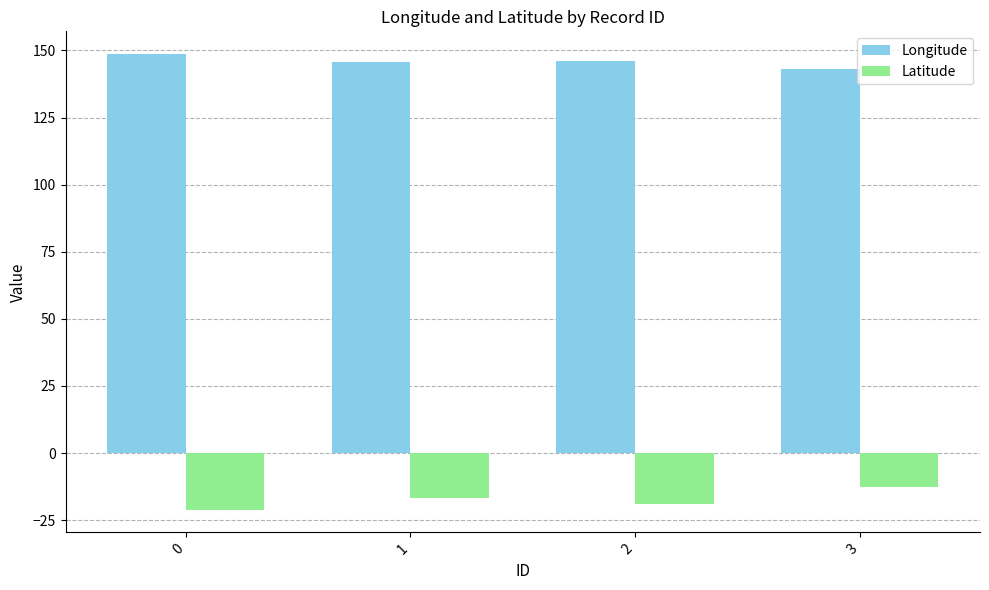

What is the greatest value displayed?

148.6